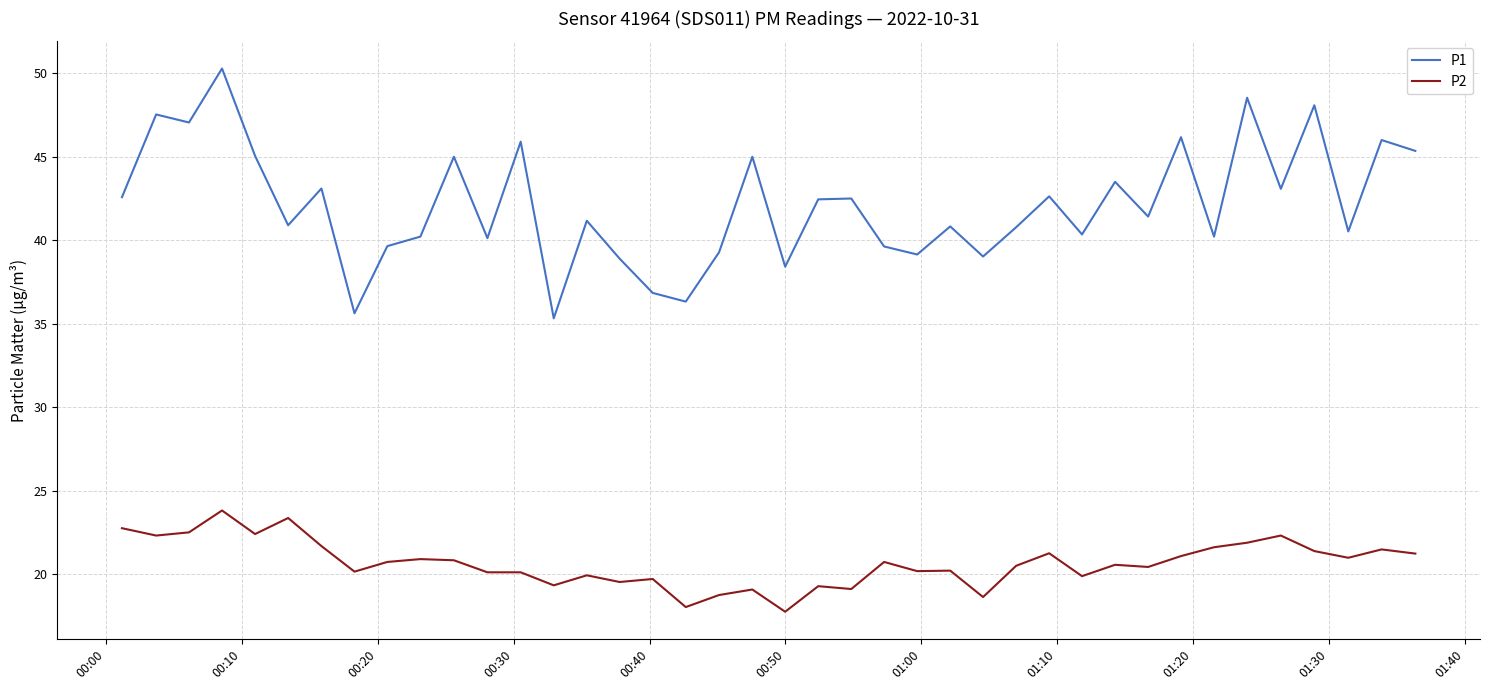

Which series has the largest total across all categories?

P1